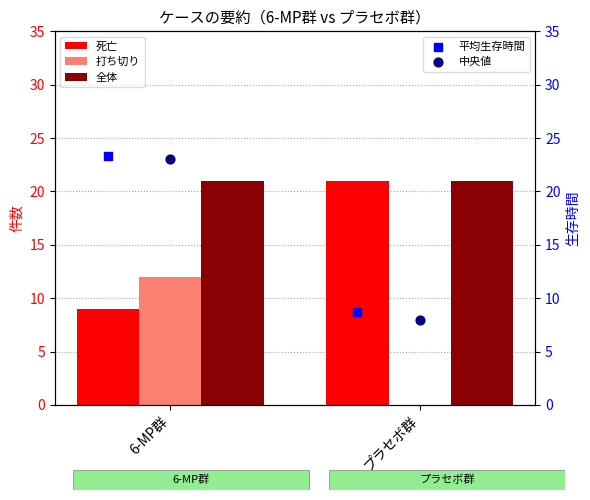

Is the value of 打ち切り at 6-MP群 greater than the value of 全体 at 6-MP群?

No